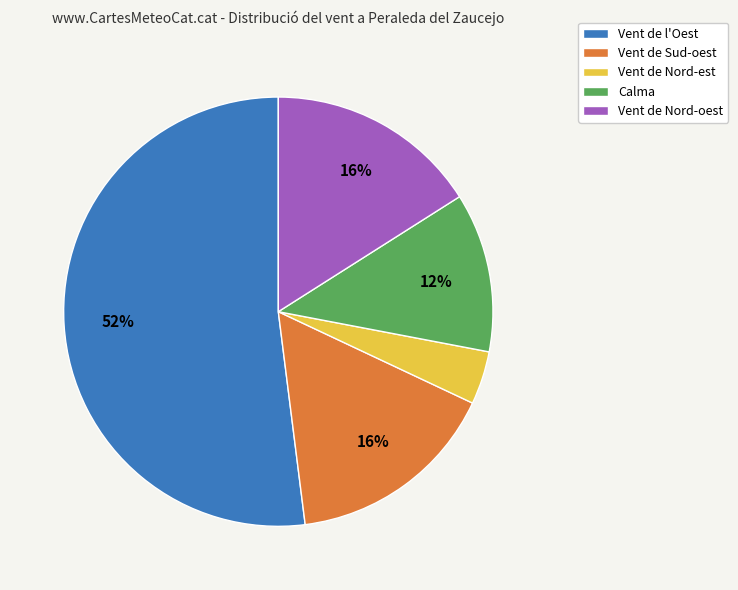

Do Vent de Nord-est and Vent de l'Oest together represent more than half of the pie?

Yes